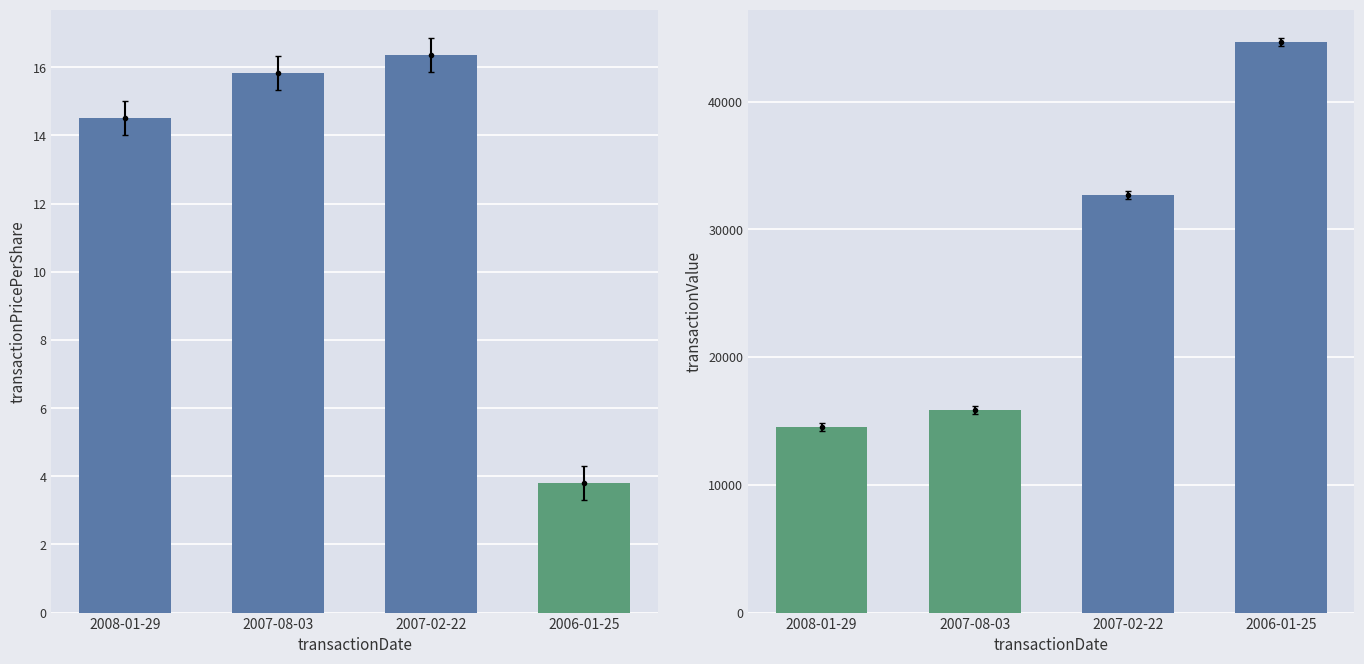

At which label is transactionPricePerShare closest to 10?

2008-01-29